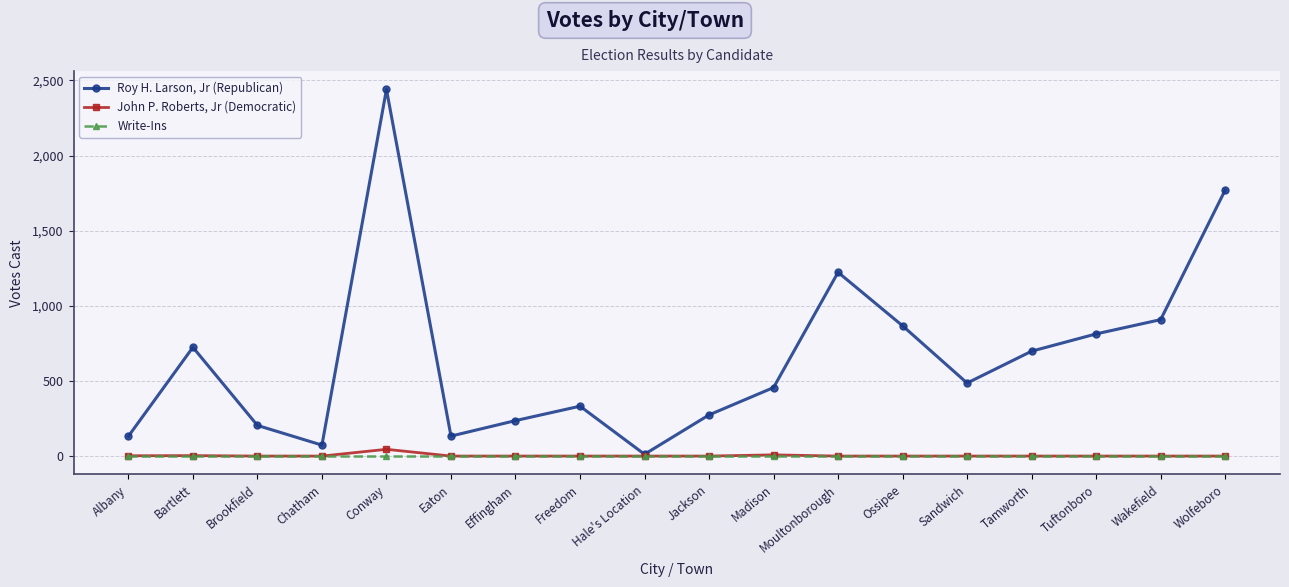

What is the difference between the highest and lowest values at Sandwich?

486